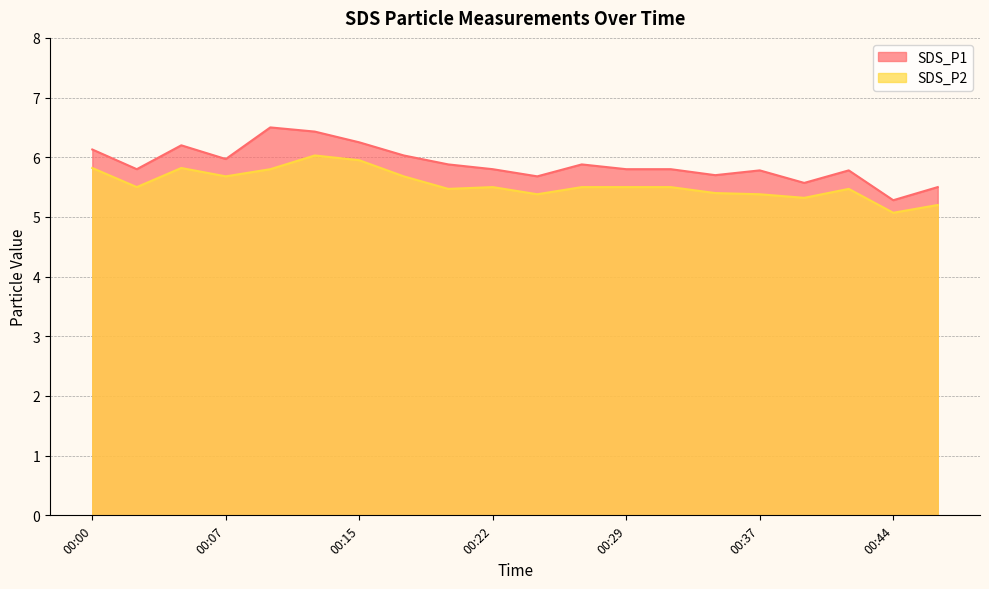

True or false: SDS_P1 and SDS_P2 intersect in this chart.

False